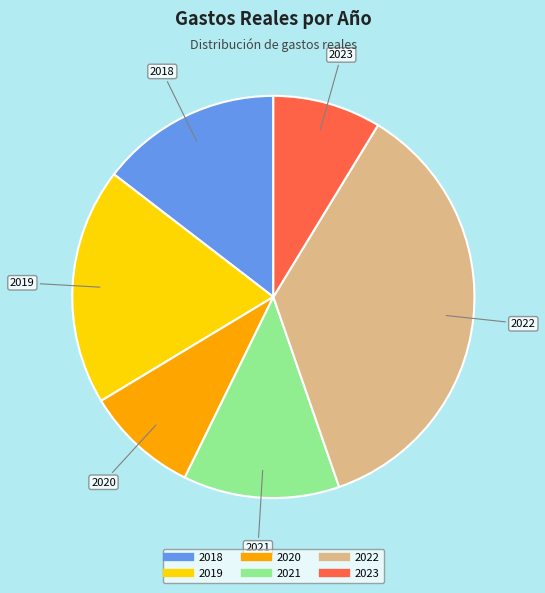

Which category has the biggest portion of the pie?

2022